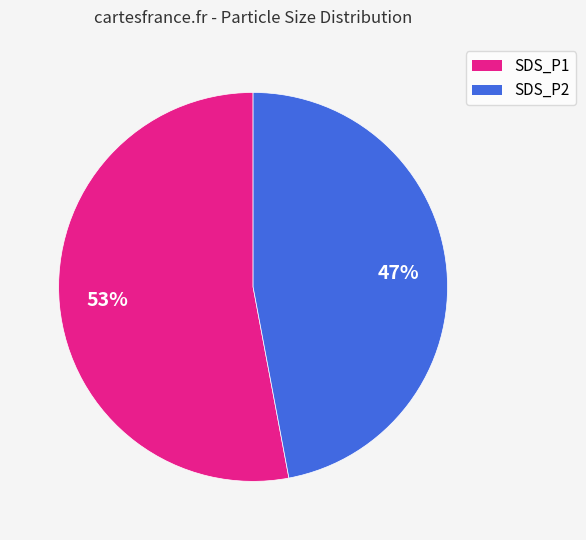

How many segments does this pie chart have?

2